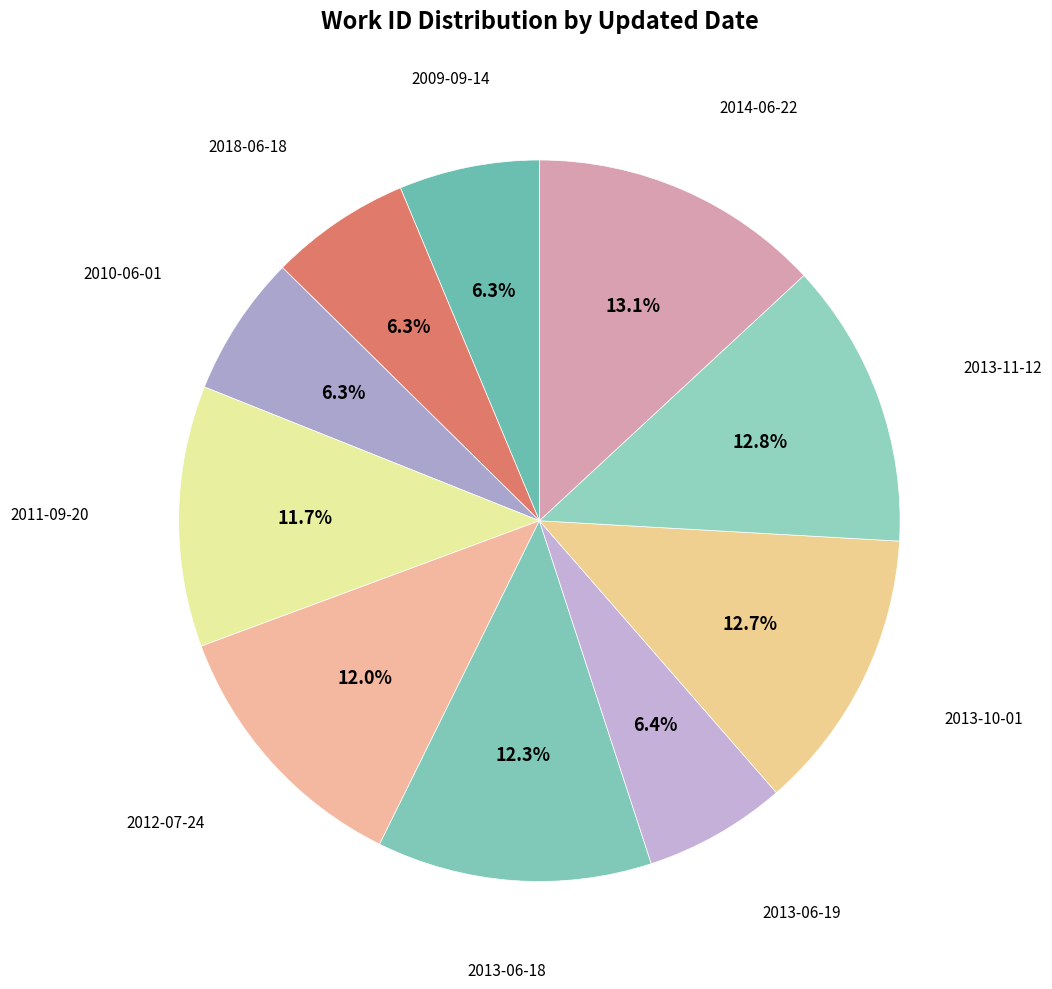

How many segments does this pie chart have?

10